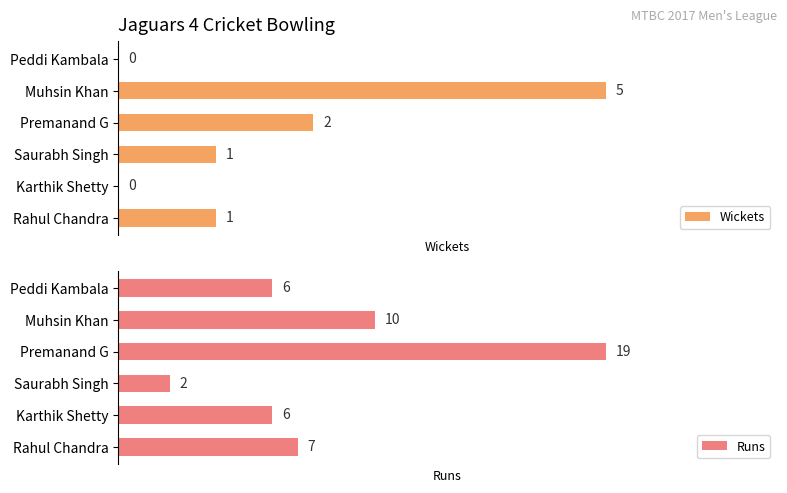

How many groups of bars are there?

6